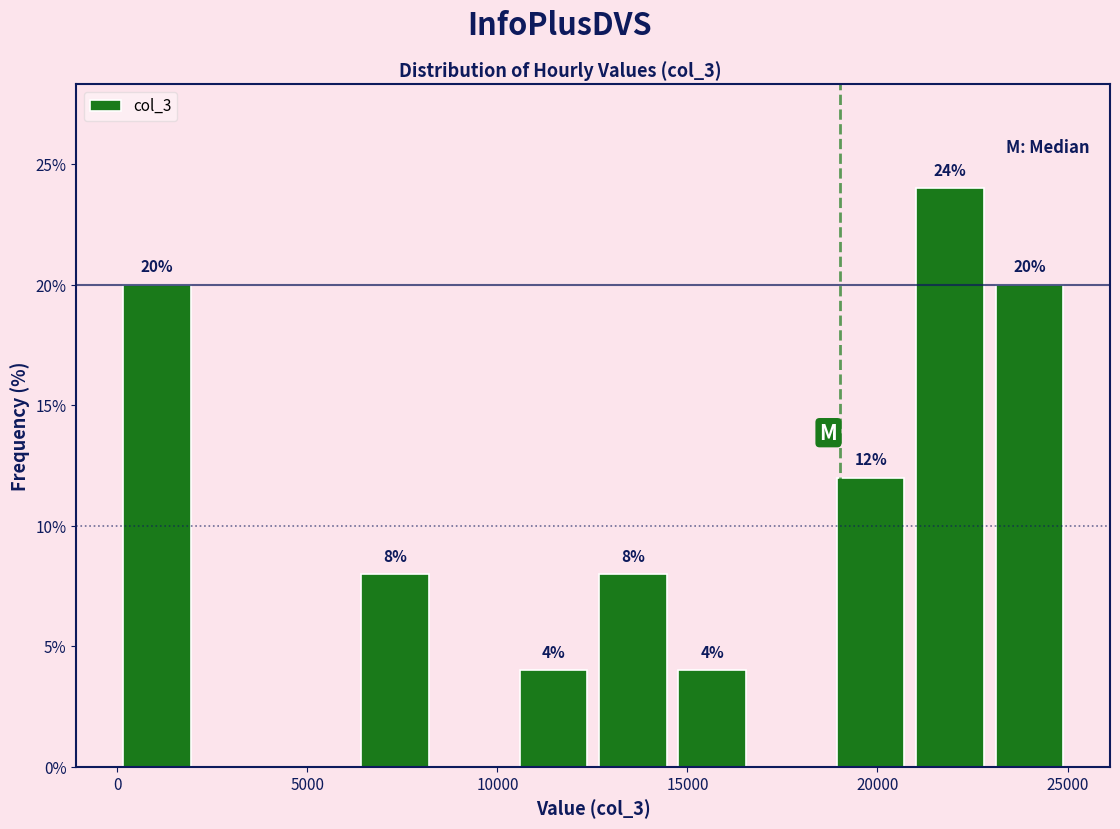

Over which range of the x-axis is the bar tallest?

21000 to 23000